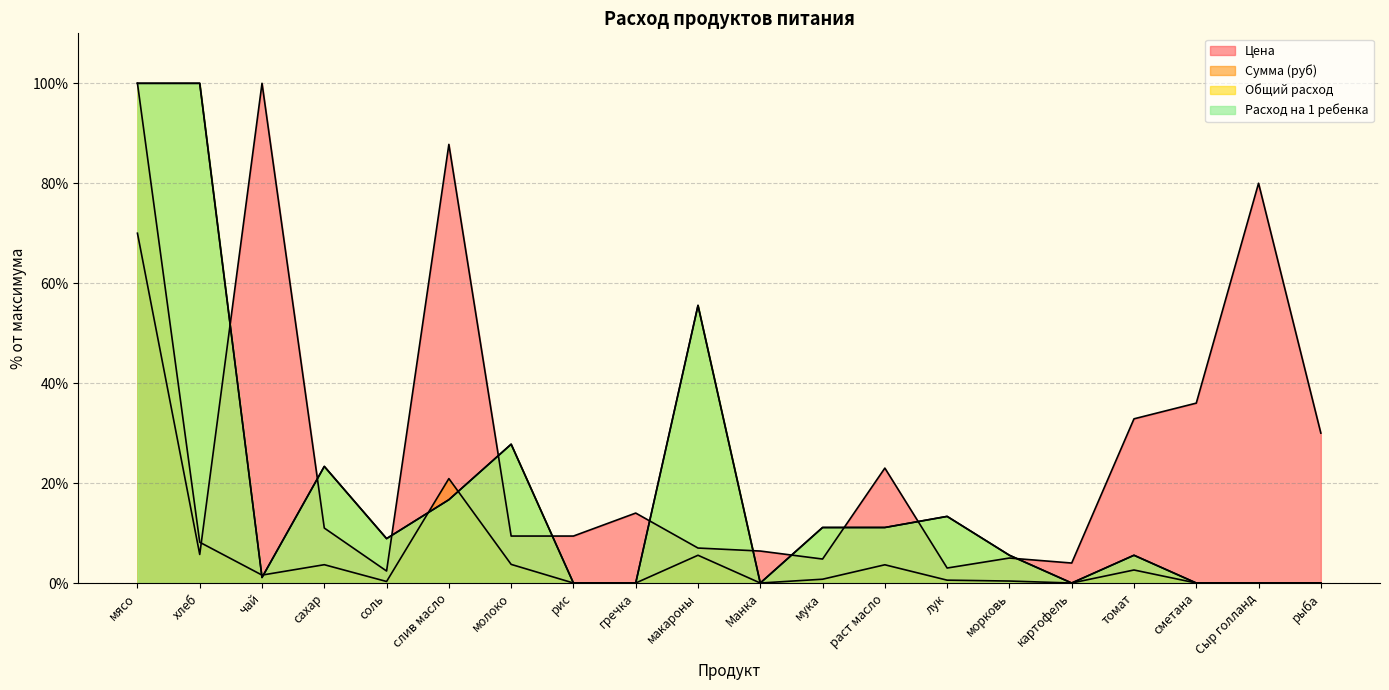

What is the highest value of the Расход на 1 ребенка series?

100.0